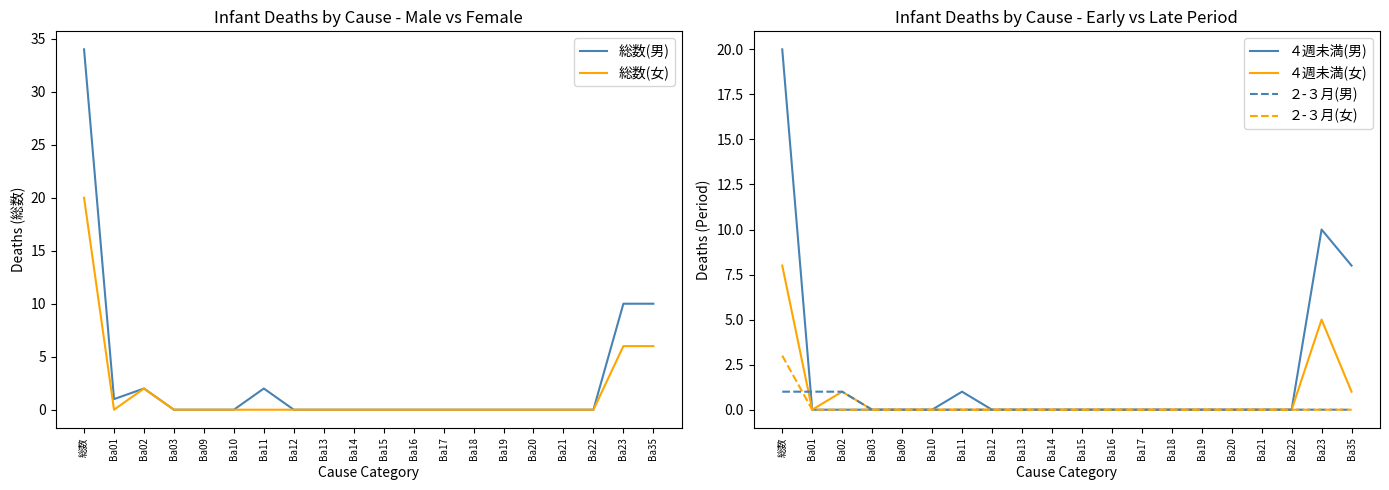

Is it true that ４週未満(男) equals 20 at 総数?

True